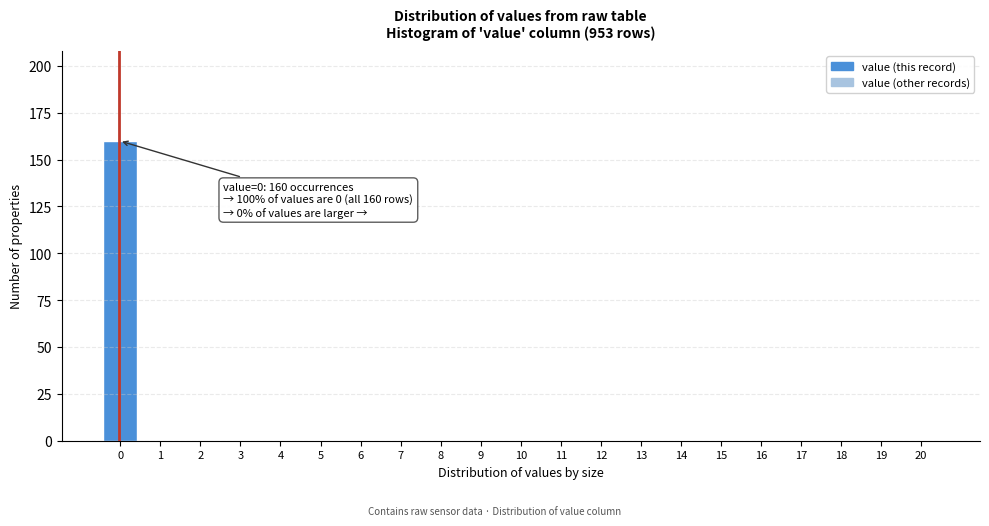

Reading right to left, list all the values displayed in this chart.

20=0	19=0	18=0	17=0	16=0	15=0	14=0	13=0	12=0	11=0	10=0	9=0	8=0	7=0	6=0	5=0	4=0	3=0	2=0	1=0	0=160